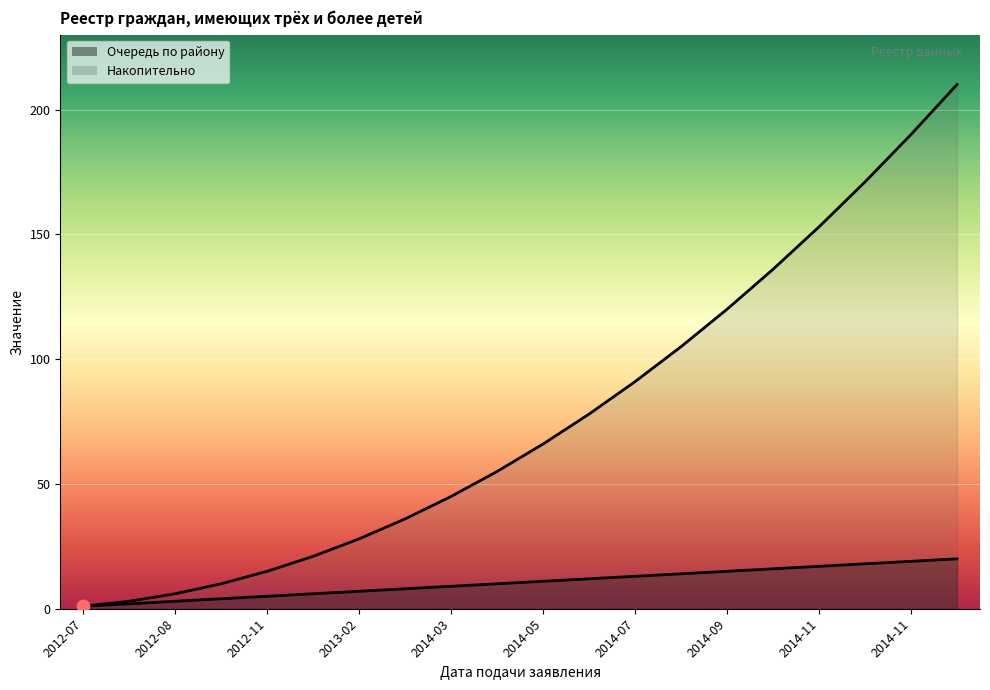

Which series contains the highest Y value?

Накопительно